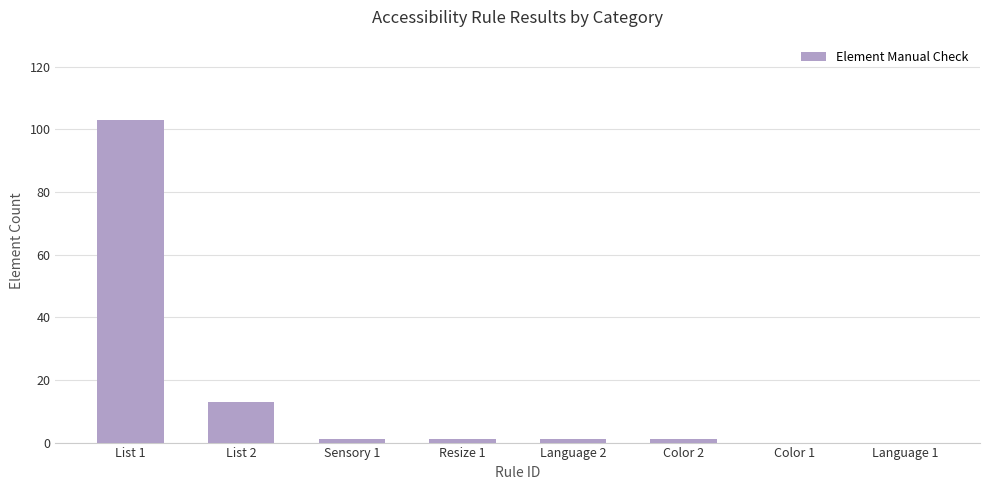

What is the average value?

15